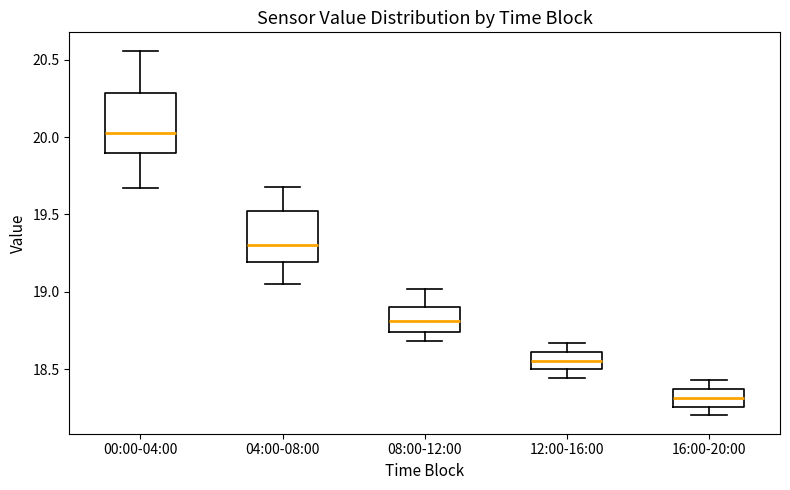

Which box's median line is the highest?

00:00-04:00